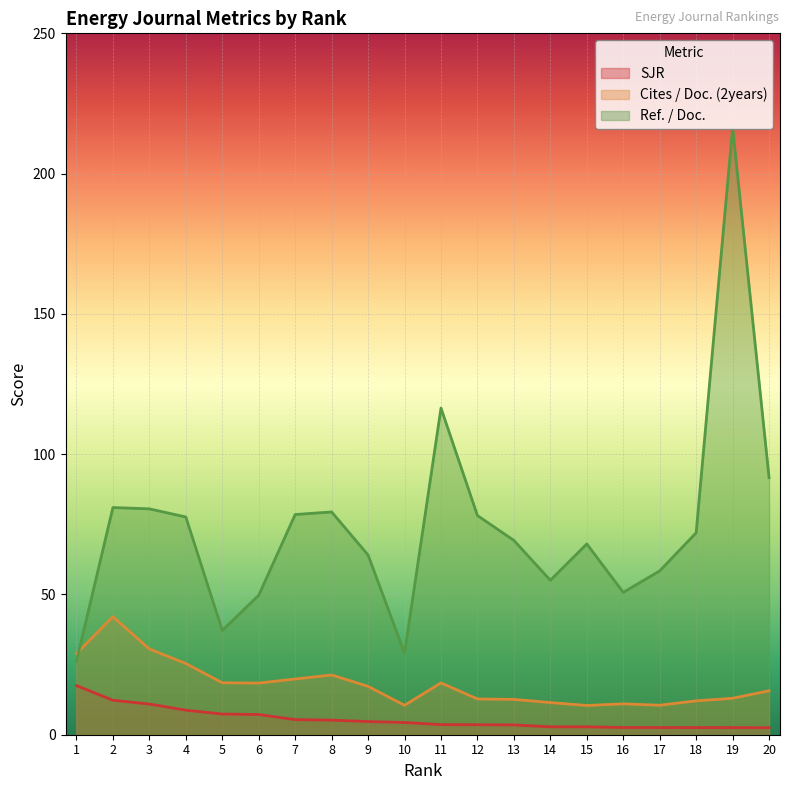

Is it true that Cites / Doc. (2years) equals 7.7 at 14?

False